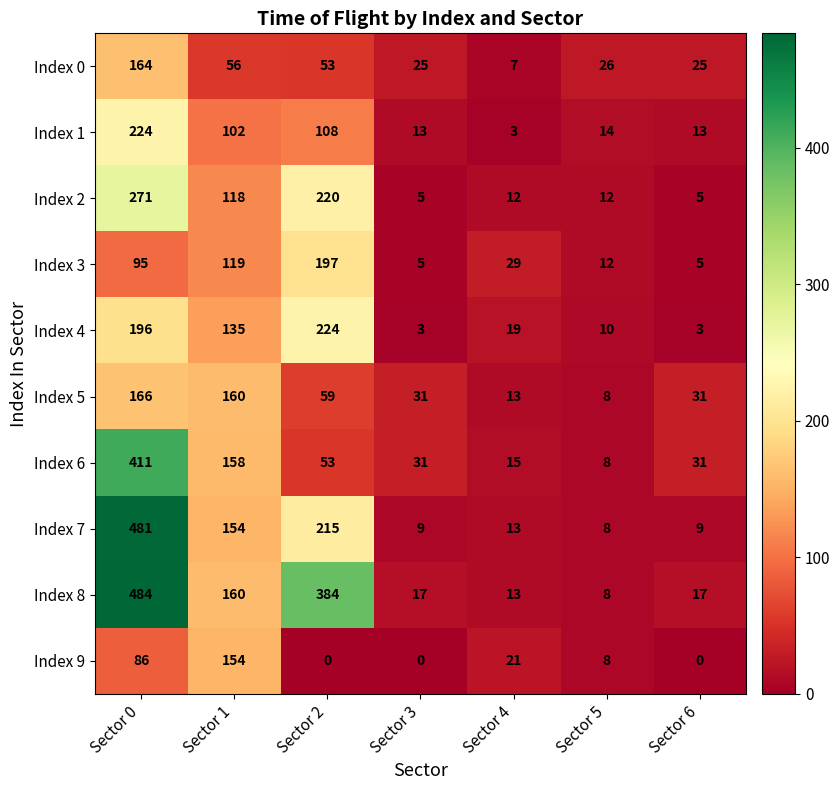

True or false: Index 1 has a value of 20 at Sector 6.

False